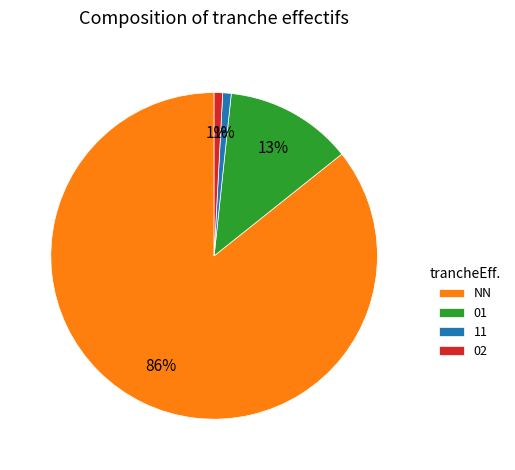

To the nearest percent, what is the average slice percentage?

25%